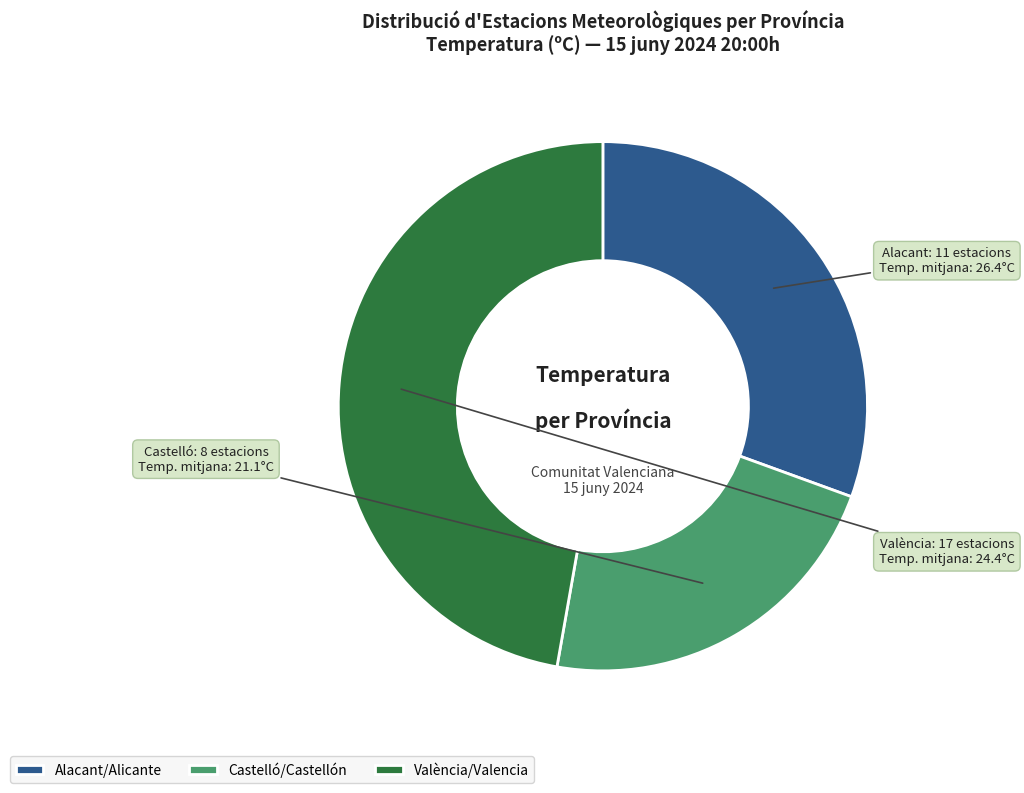

What is the smallest slice in the pie chart?

Castelló/Castellón